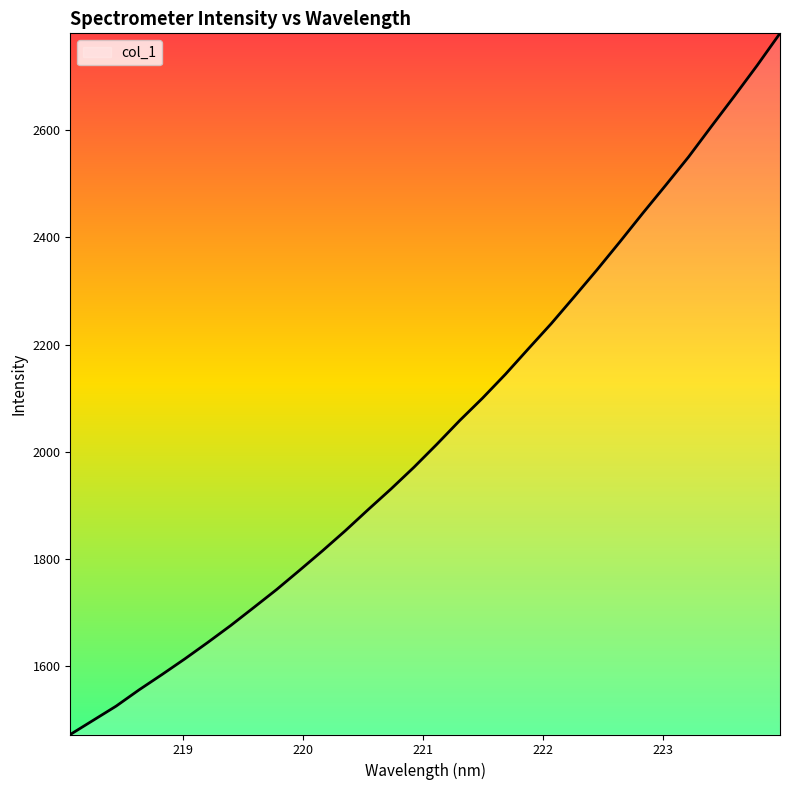

What is the difference between the maximum and minimum values?

1308.0